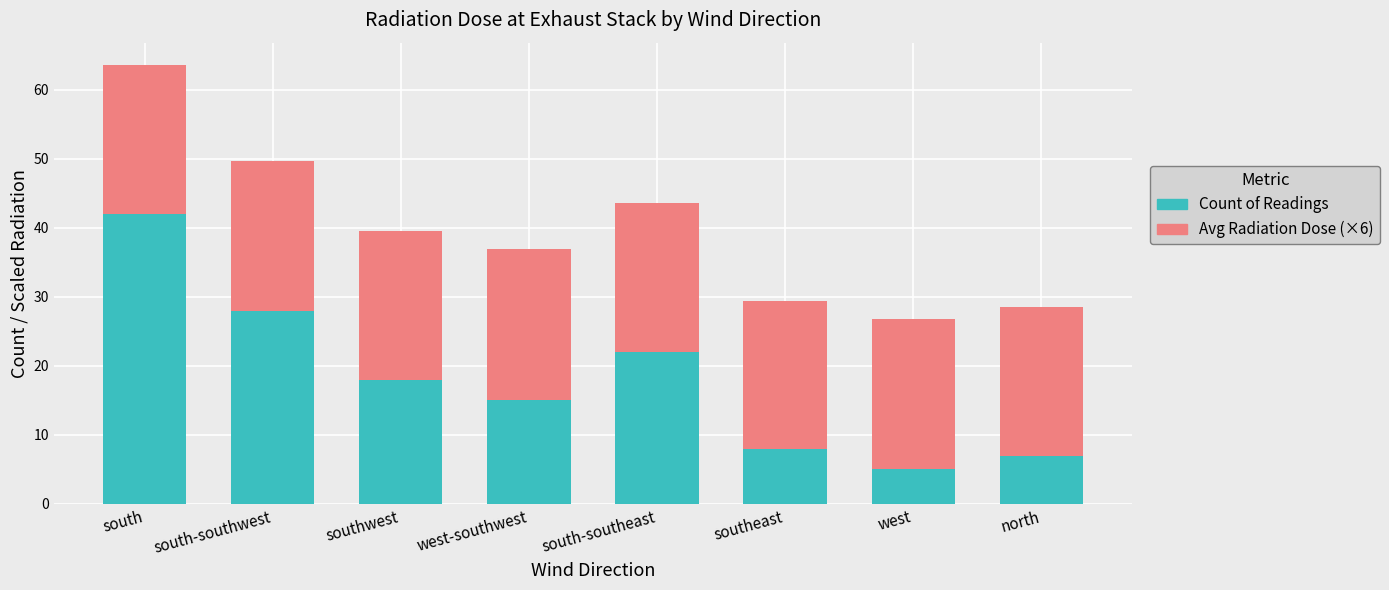

The value of Count of Readings at south-southeast is 36.6. True or false?

False